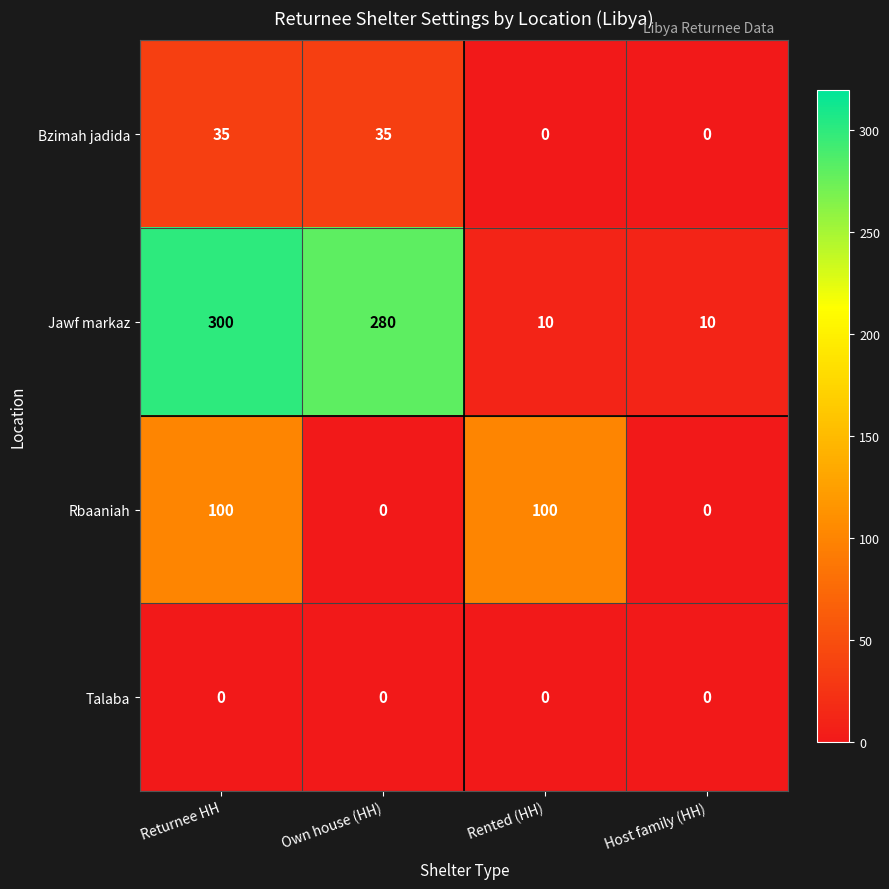

What is the spread (max minus min) of values at Returnee HH?

300